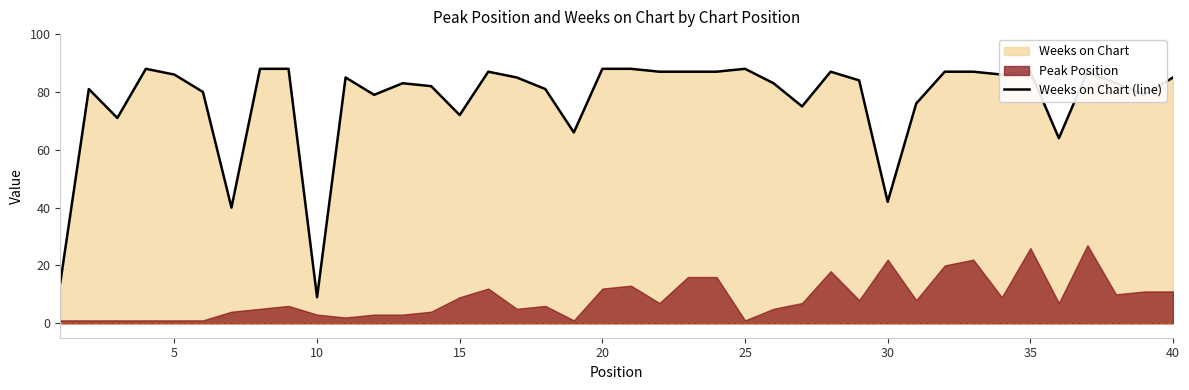

The Weeks on Chart (line) series shows 87 at 35. True or false?

True